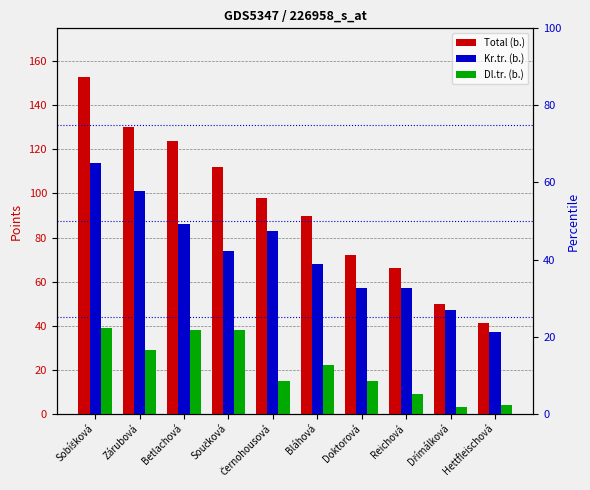

Which series has the largest range (max minus min)?

Total (b.)